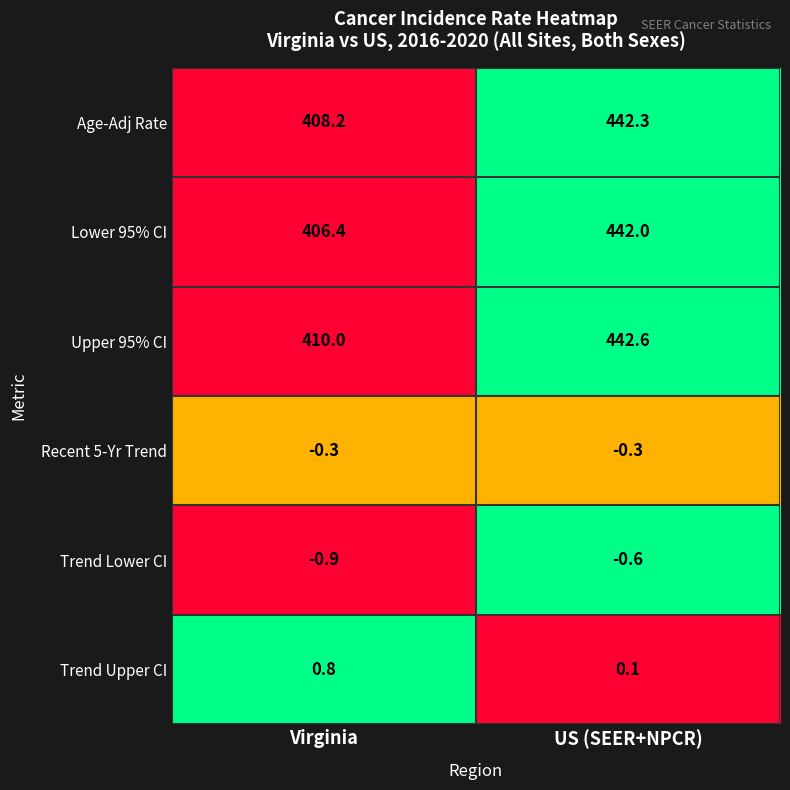

The value of Trend Upper CI at Virginia is 0.8. True or false?

True